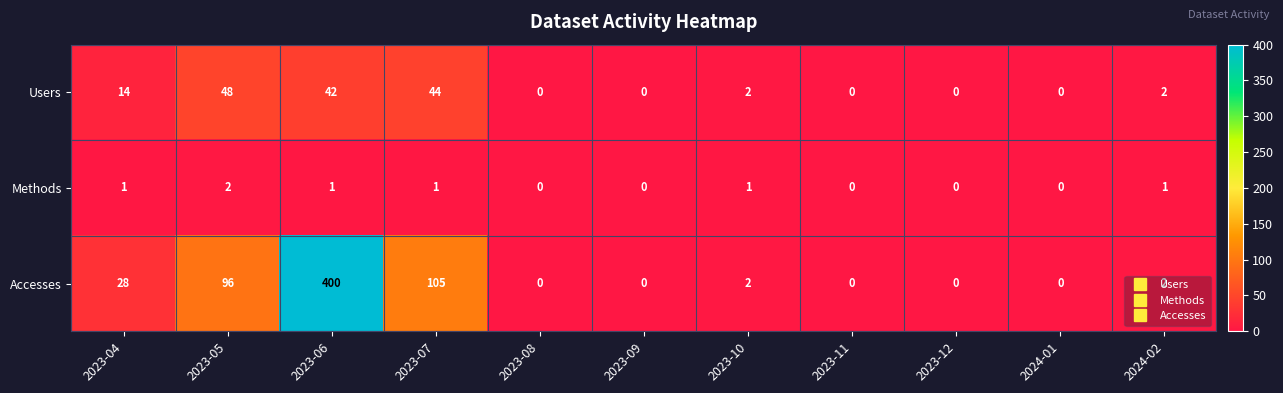

Rank the series at 2023-05 from lowest to highest value.

Methods, Users, Accesses